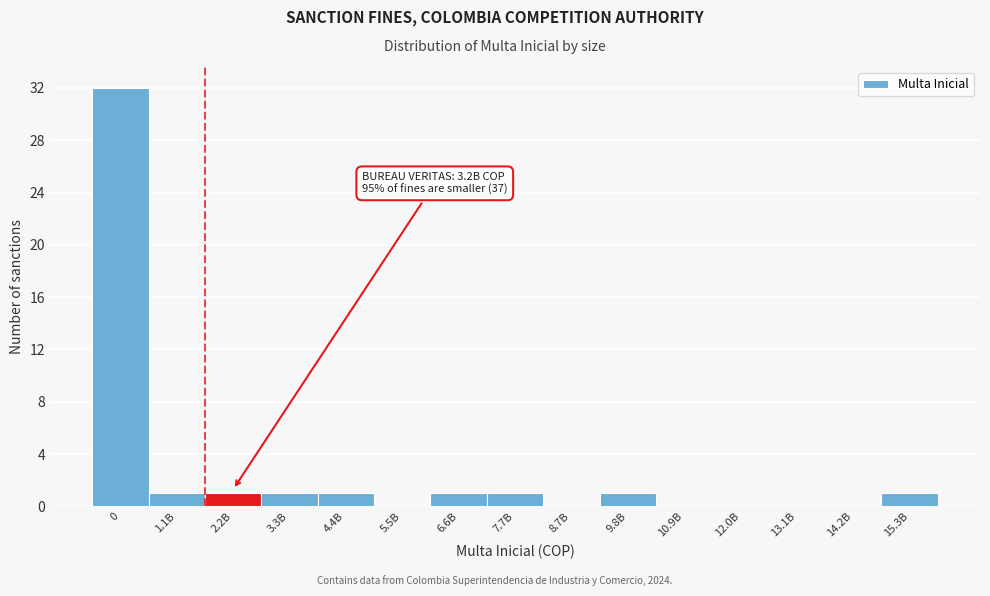

Reading left to right, what are all the values shown in this chart?

0=32	1.1B=1	2.2B=1	3.3B=1	4.4B=1	5.5B=0	6.6B=1	7.7B=1	8.7B=0	9.8B=1	10.9B=0	12.0B=0	13.1B=0	14.2B=0	15.3B=1